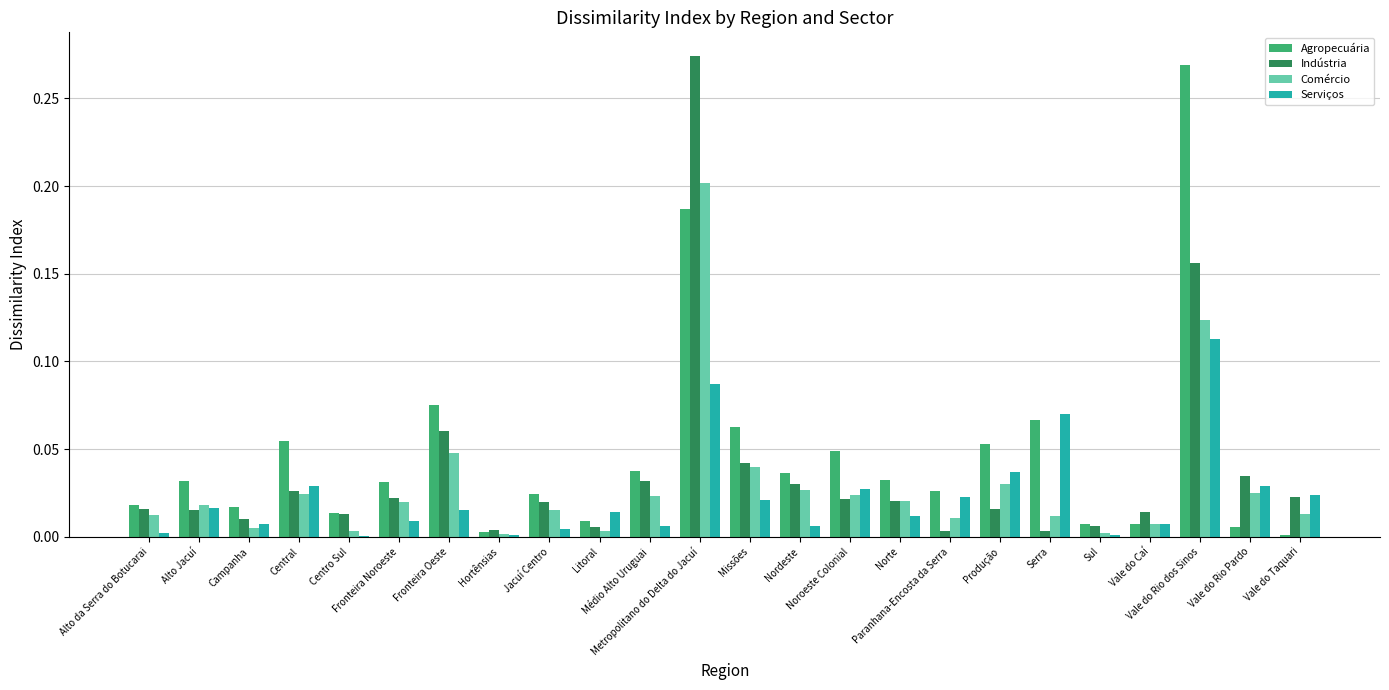

What is the label of the 19th bar from the left?

Serra